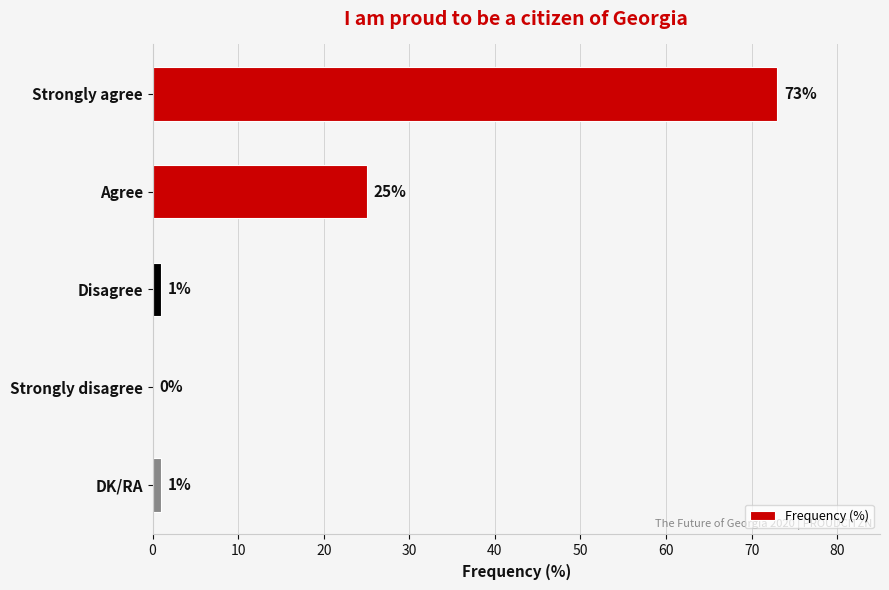

Are the bars grouped side by side (vs. stacked)?

No